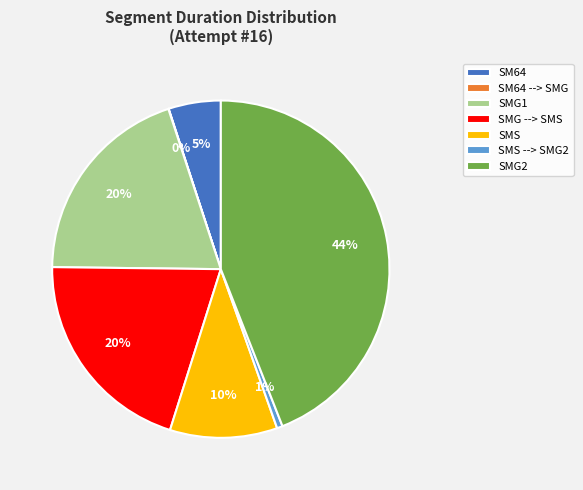

Which category has the biggest portion of the pie?

SMG2